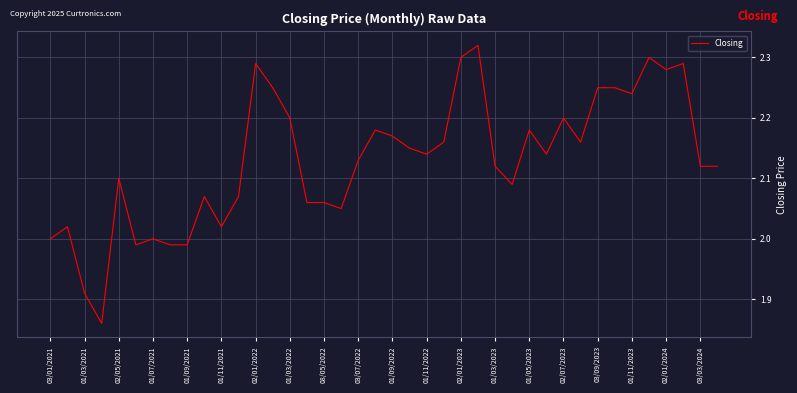

What is the sum of all values?

85.2